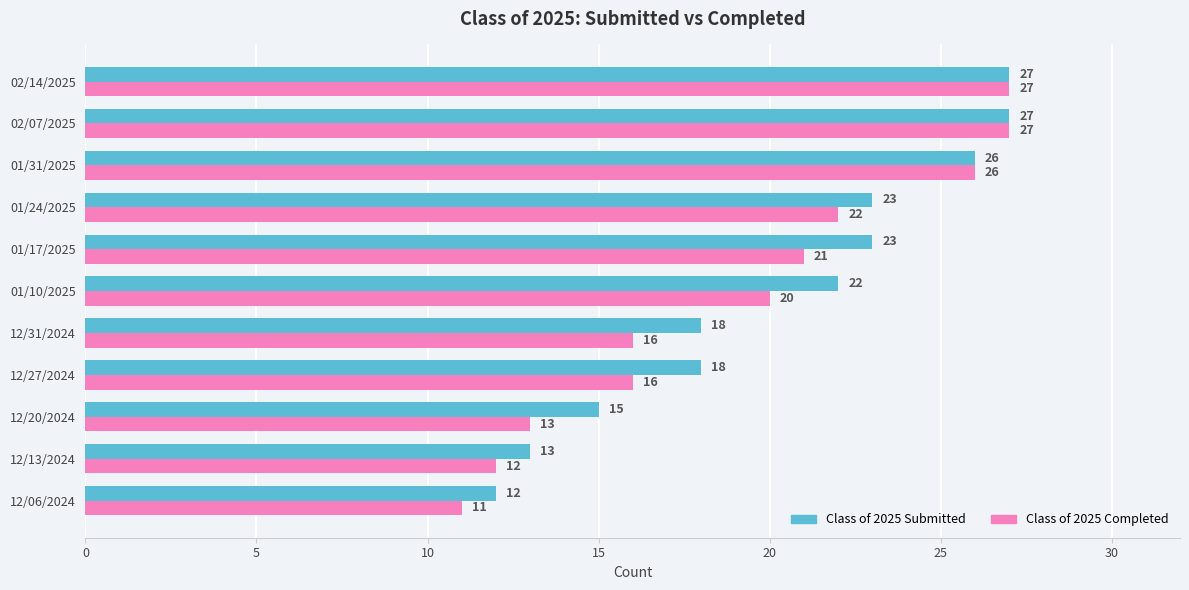

The Class of 2025 Completed series shows 22 at 01/24/2025. True or false?

True